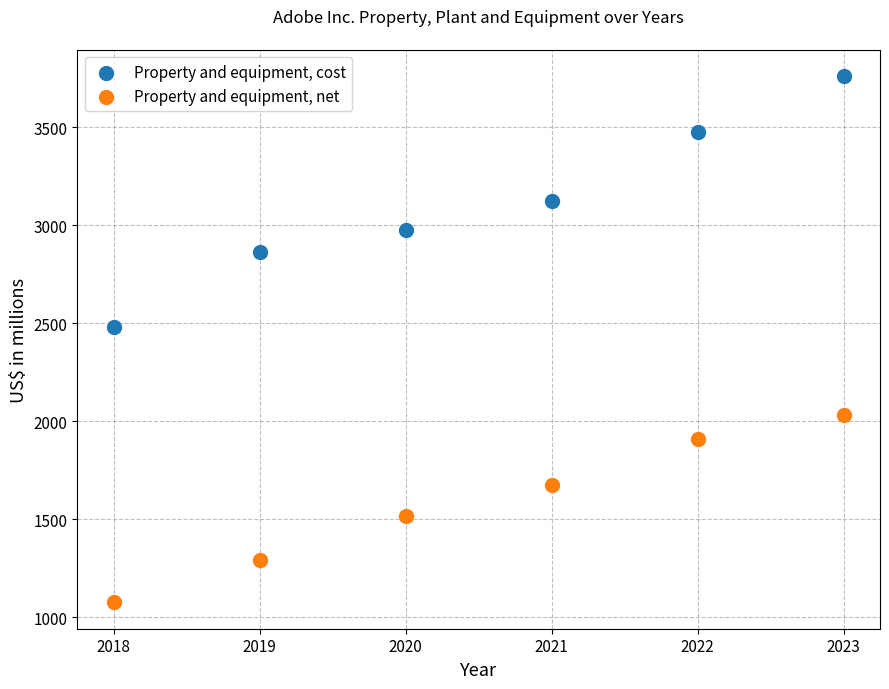

Which series reaches the maximum Y coordinate?

Property and equipment, cost